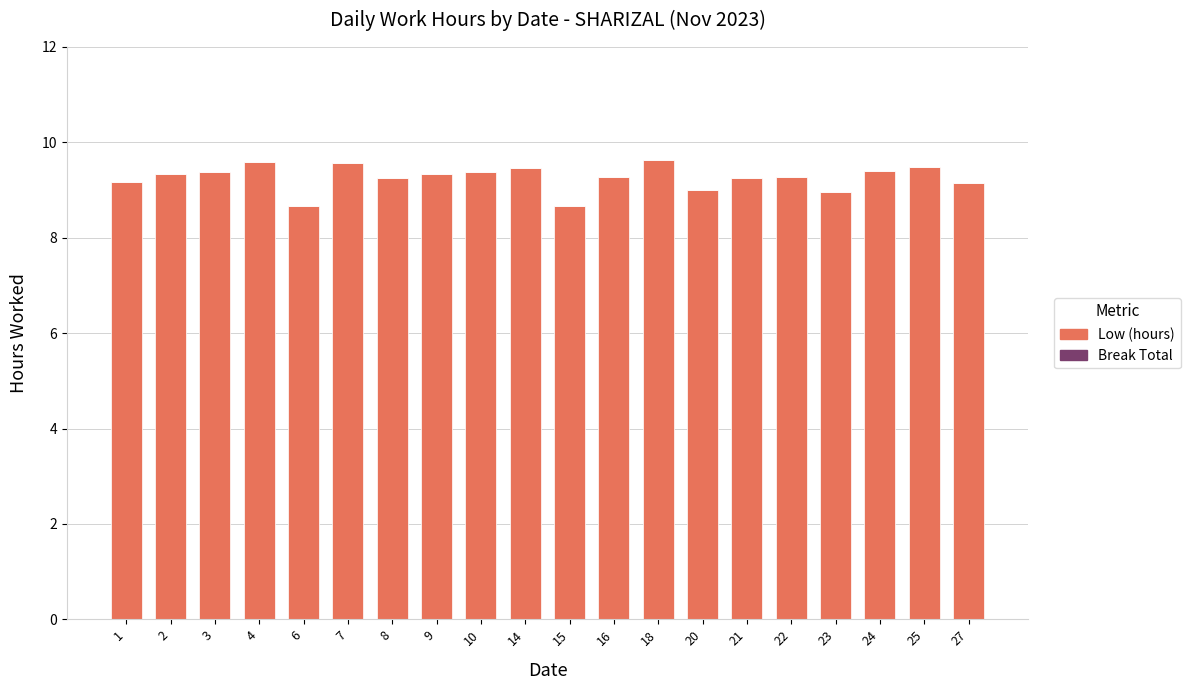

What is the sum of all values?

185.3